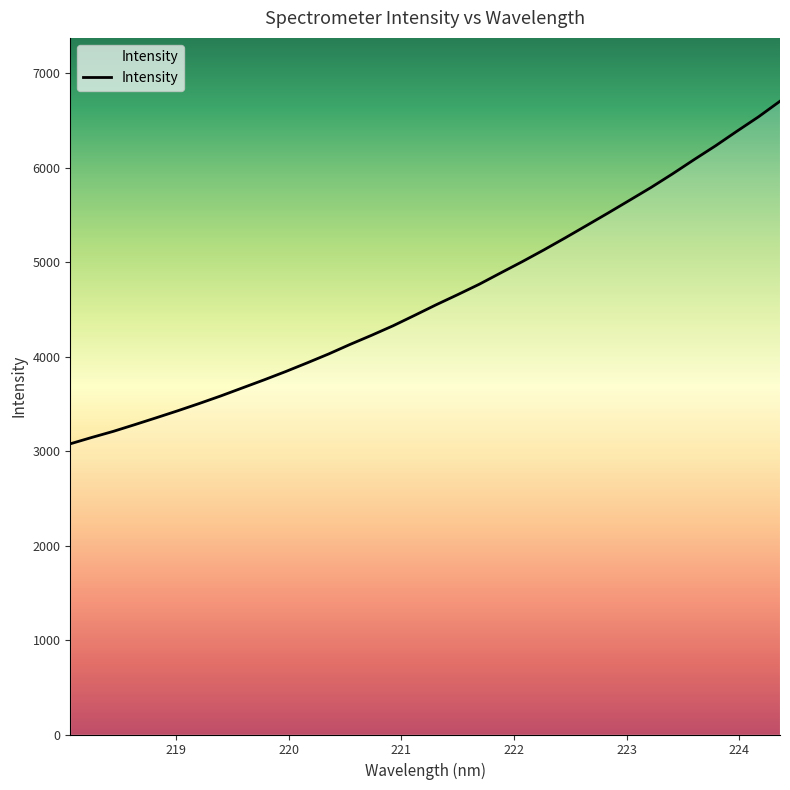

What is the maximum value shown in the chart?

6705.8